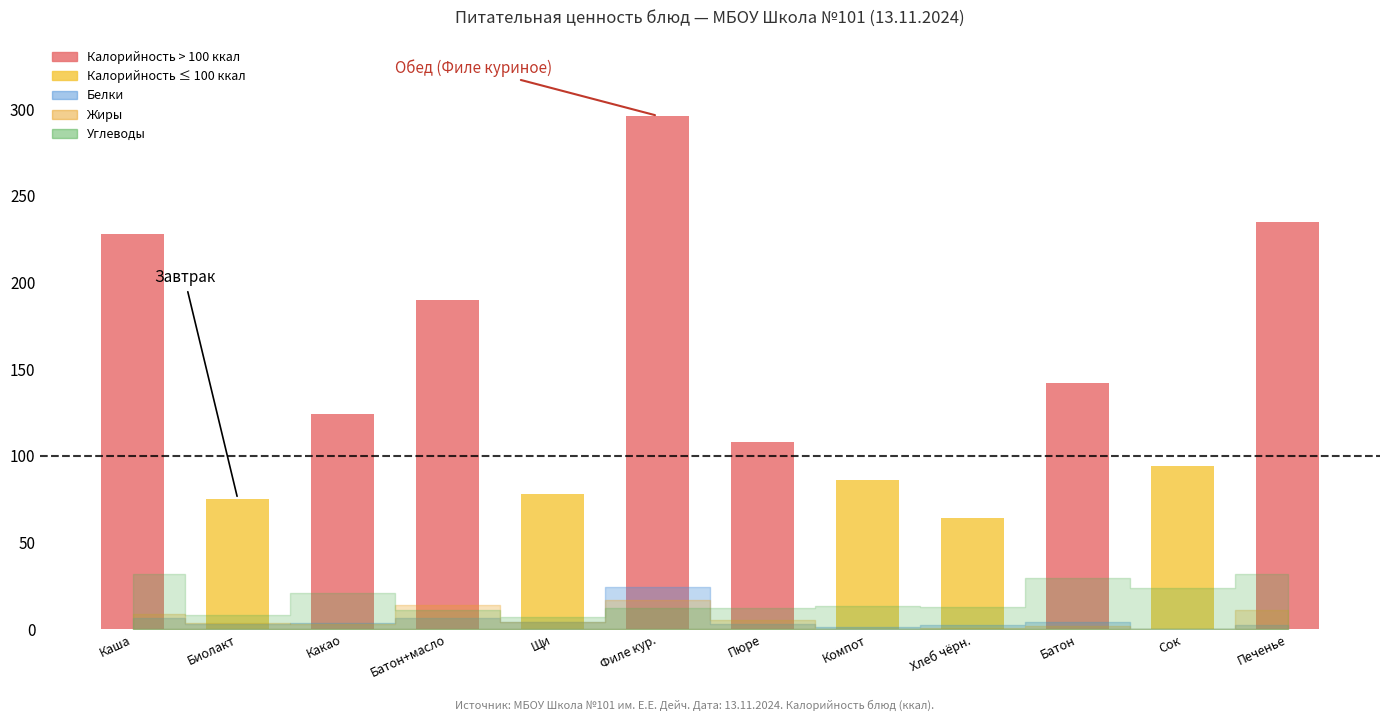

Between Батон and Каша, which is larger?

Каша